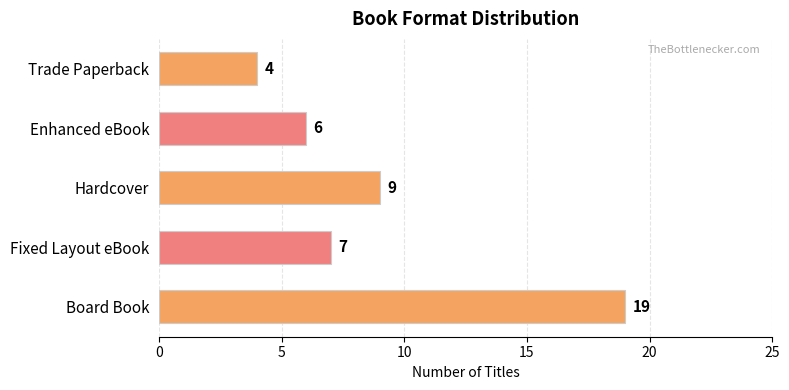

How many values are below 7?

2